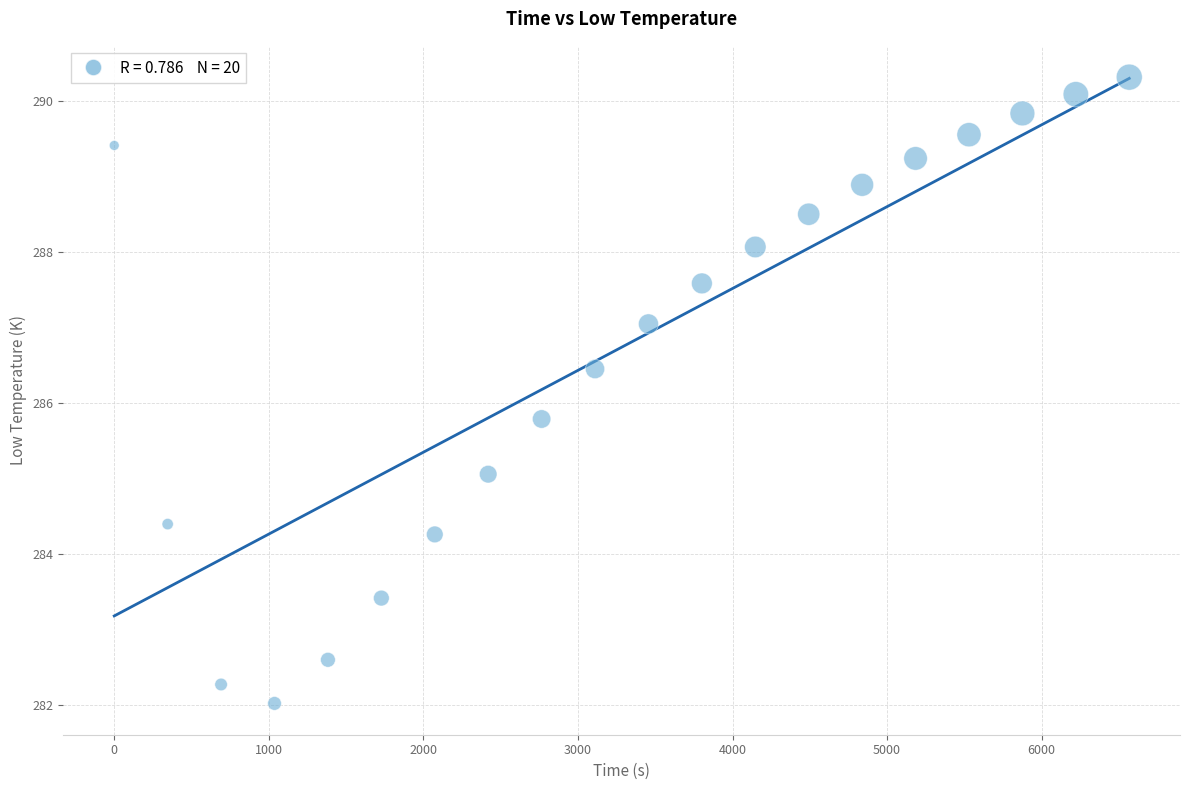

What Y value in the scatter plot is closest to 286?

285.8